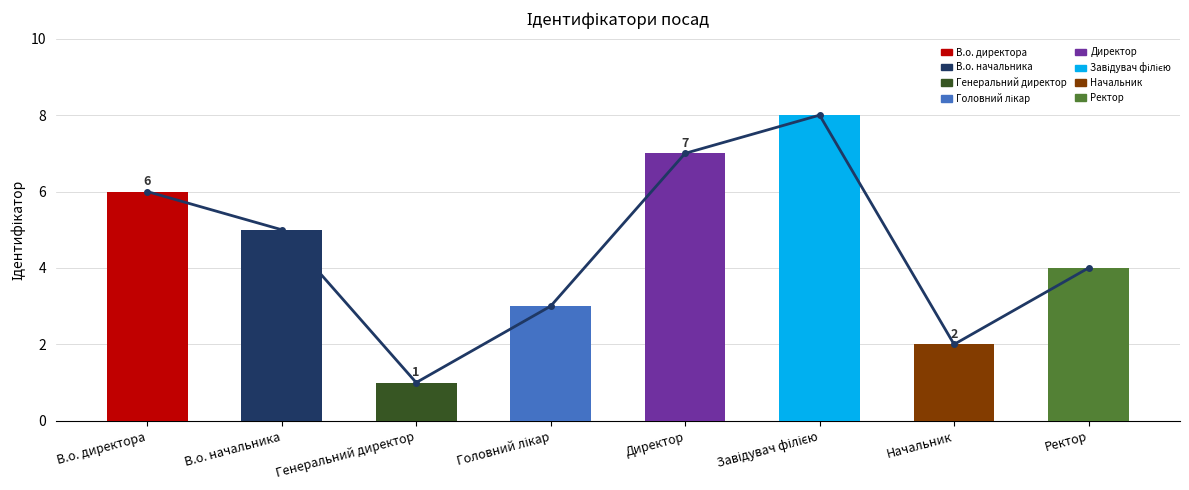

Reading right to left, list all the values displayed in this chart.

Ректор=4	Начальник=2	Завідувач філією=8	Директор=7	Головний лікар=3	Генеральний директор=1	В.о. начальника=5	В.о. директора=6